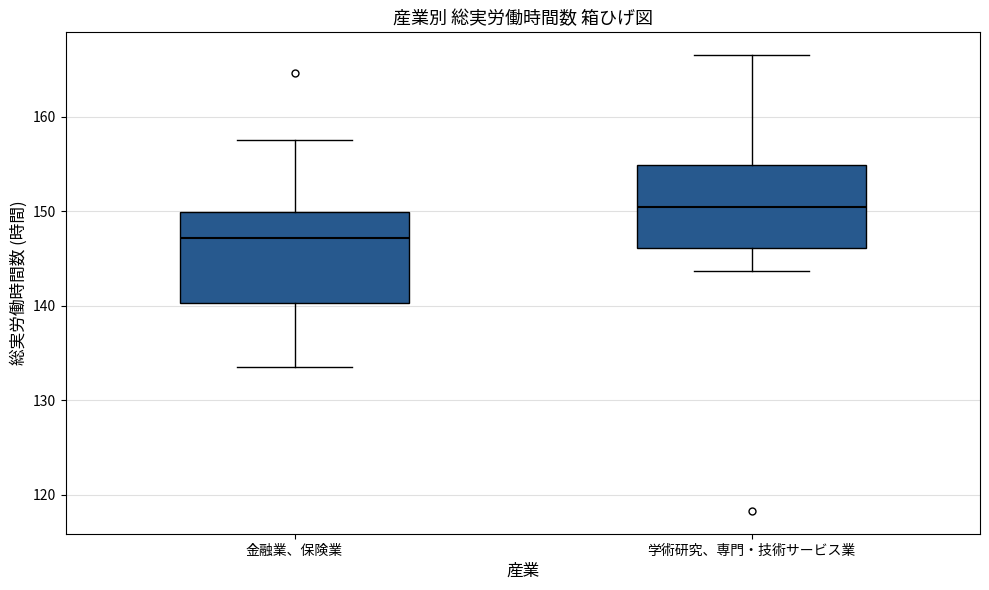

Reading left to right, read every box against the y-axis: the position of its median line, the range the box covers, and the ends of its whiskers. The values are not printed on the chart, so give them approximately, as read against the axis.

金融業、保険業: median 147, box 140 to 150, whiskers 134 to 158
学術研究、専門・技術サービス業: median 150, box 146 to 155, whiskers 144 to 167